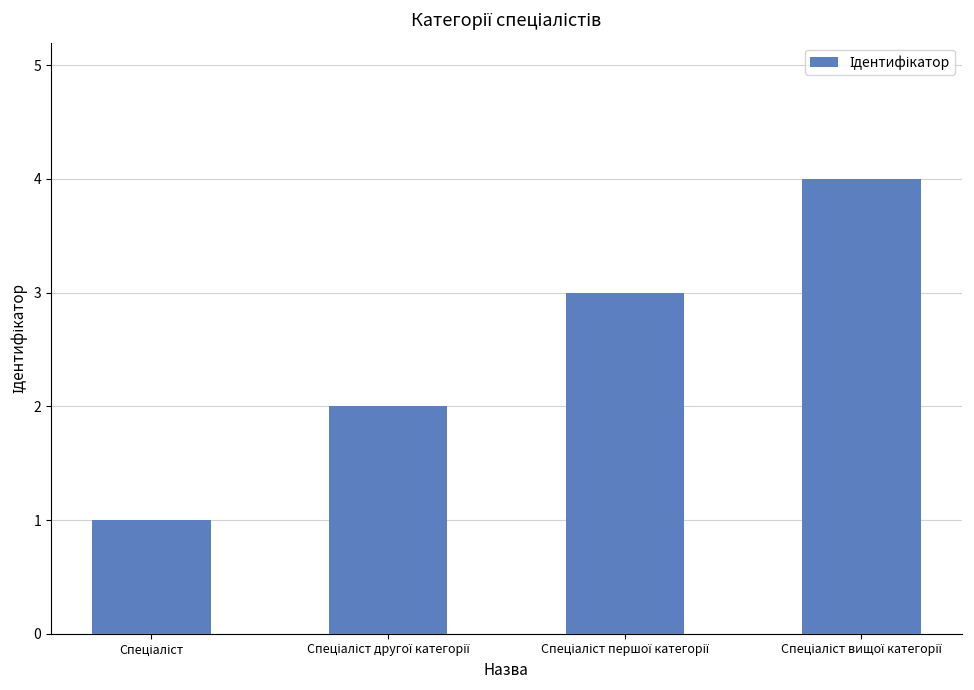

What is the difference between the maximum and minimum values?

3